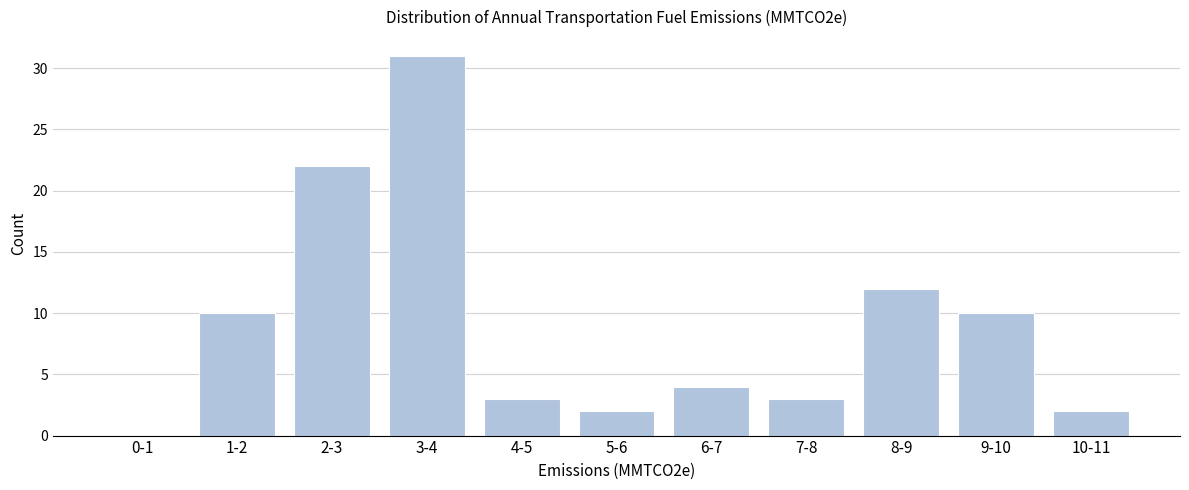

Reading right to left, transcribe all the data shown in this chart.

10-11=2	9-10=10	8-9=12	7-8=3	6-7=4	5-6=2	4-5=3	3-4=31	2-3=22	1-2=10	0-1=0